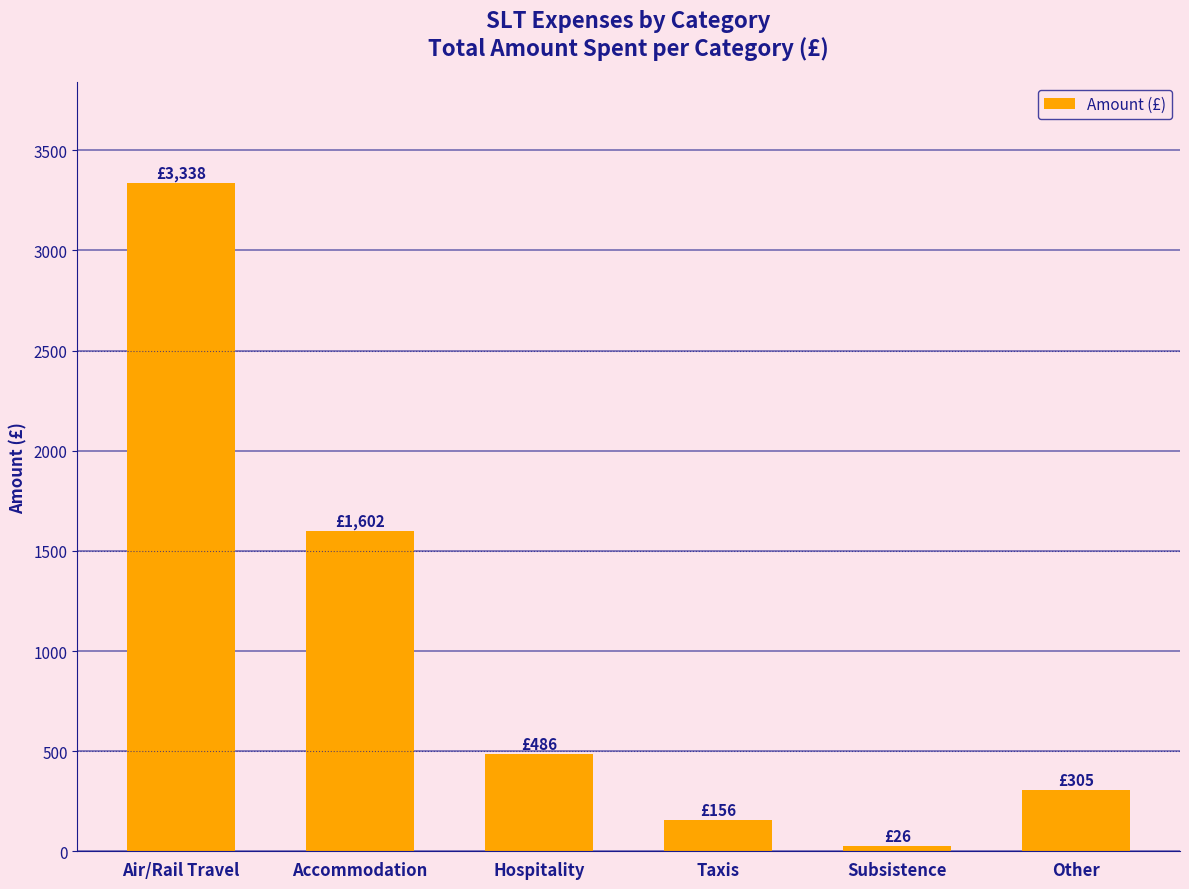

Rank the categories by value from highest to lowest.

Air/Rail Travel, Accommodation, Hospitality, Other, Taxis, Subsistence